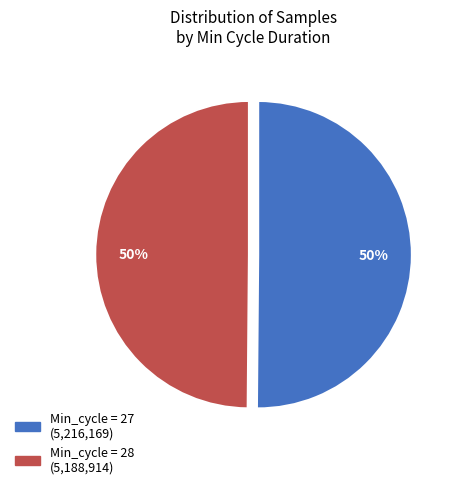

Count the number of slices in the pie.

2